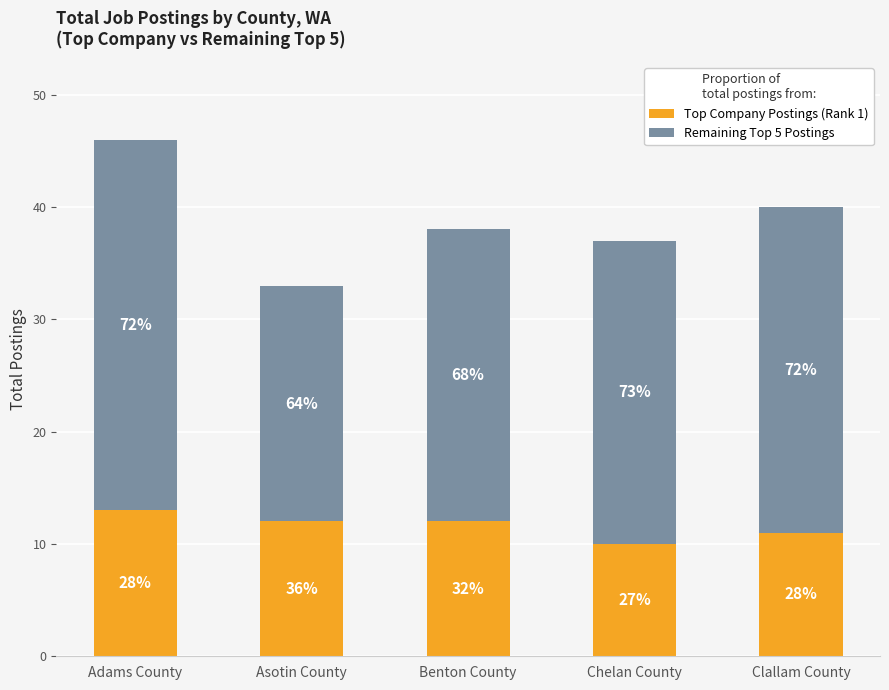

What are all the series names shown in the legend?

Top Company Postings (Rank 1), Remaining Top 5 Postings